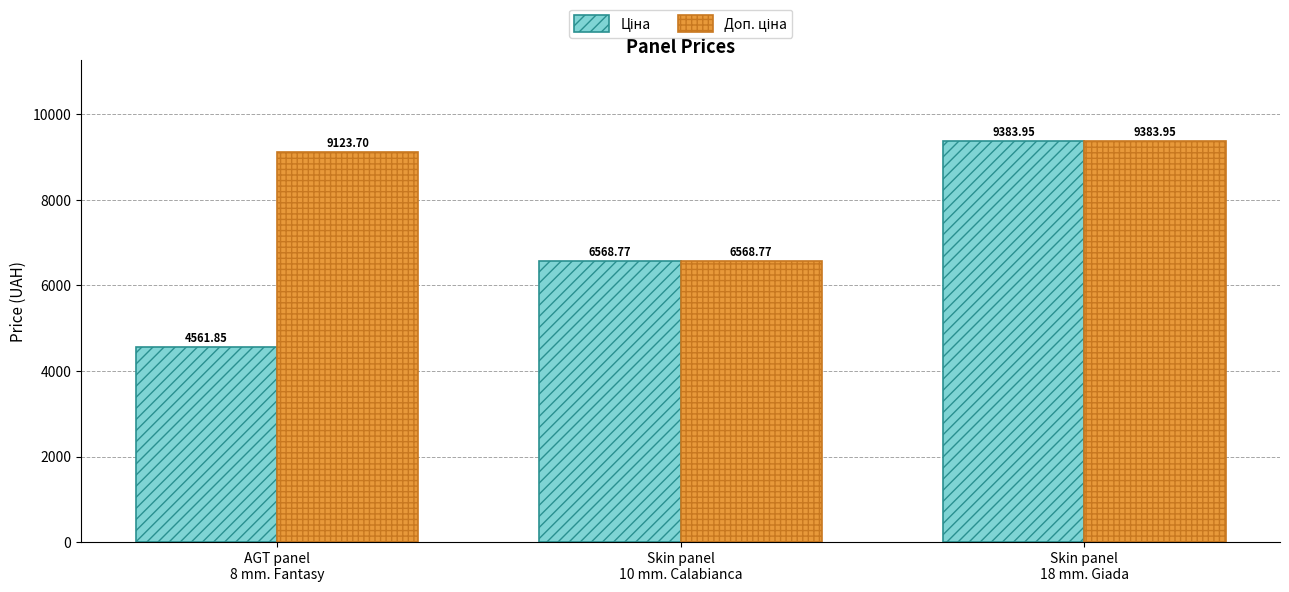

Does the chart contain any negative values?

No